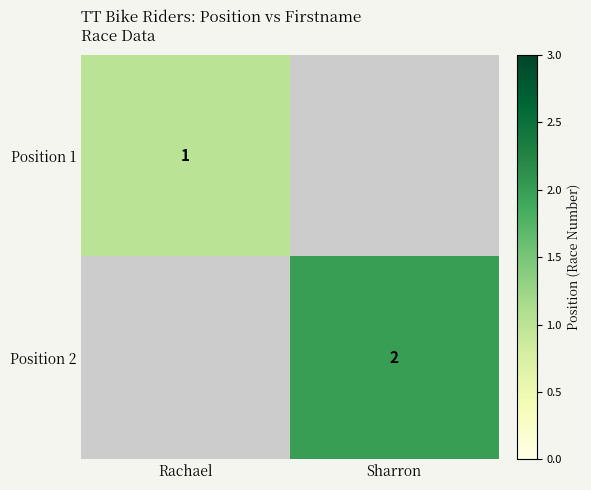

The Position 1 series shows 1 at Rachael. True or false?

True